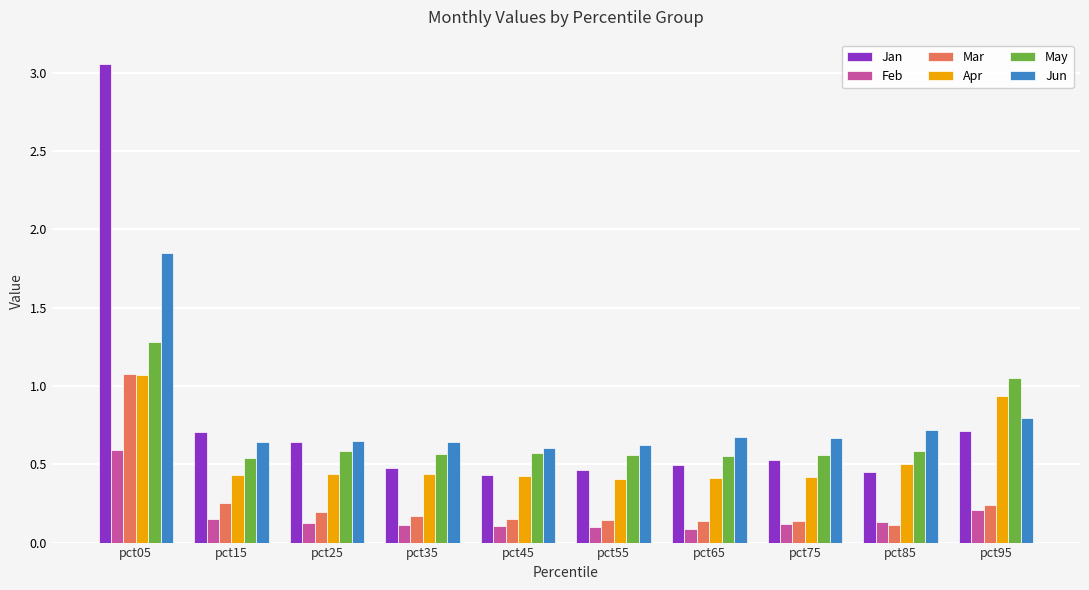

Which series changed the most between pct05 and pct65?

Jan